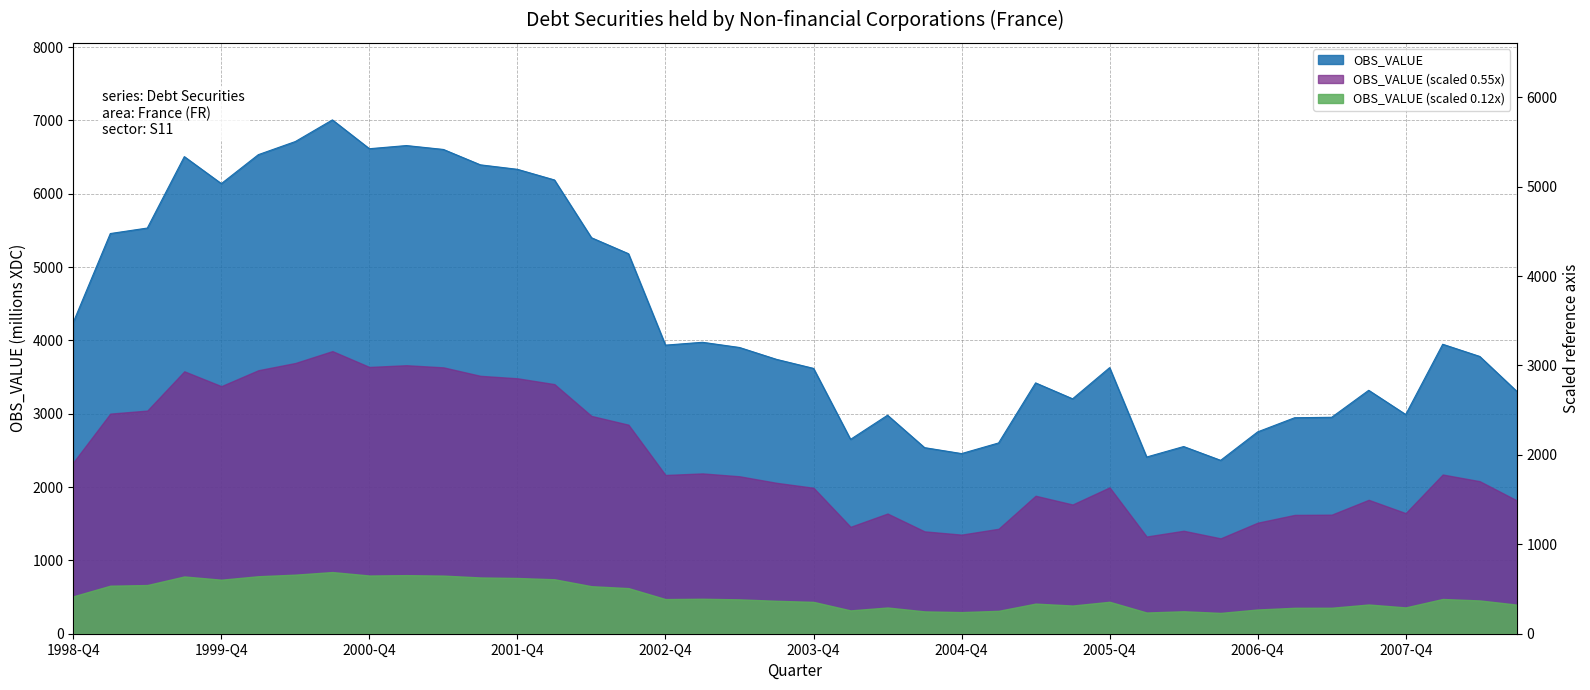

The chart shows a value of 3307 at 2008-Q3. True or false?

True